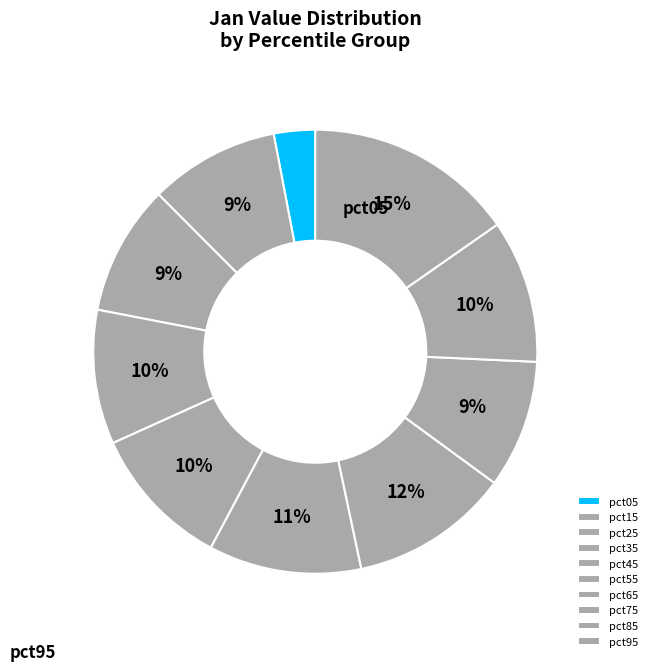

To the nearest percent, what is the average slice percentage?

10%